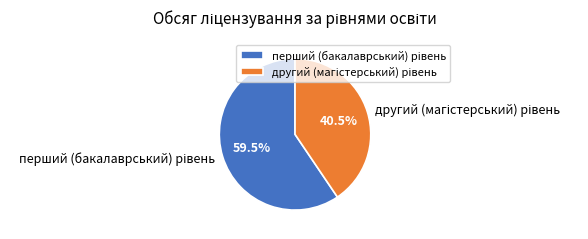

Does any single category account for the majority?

Yes